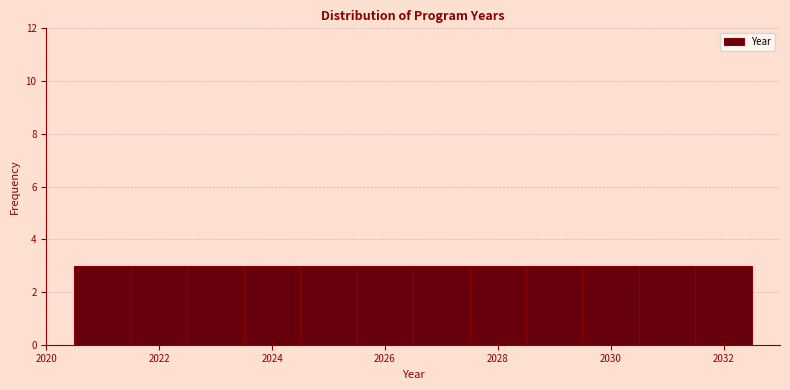

What is the height of the bar covering 2029.5 to 2030.5 on the x-axis? Neither the bar edges nor the heights are printed on the chart, so give them approximately, as read against the axes.

3